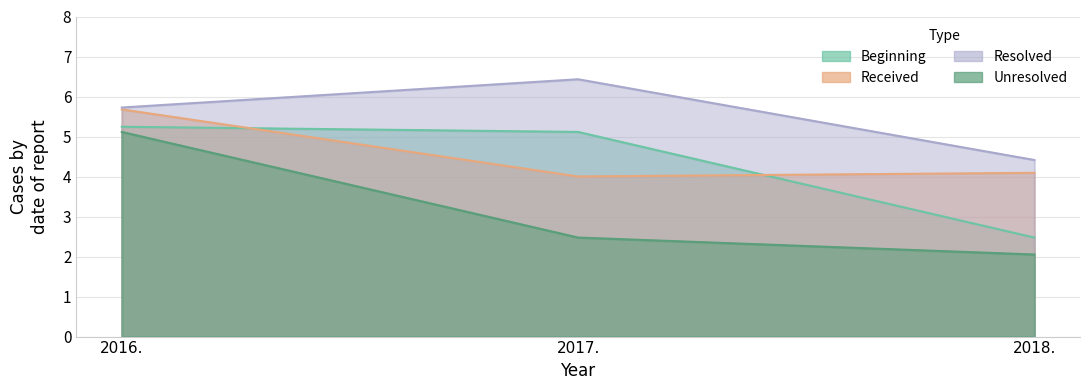

What is the total value across all series at 2017.?

18.0